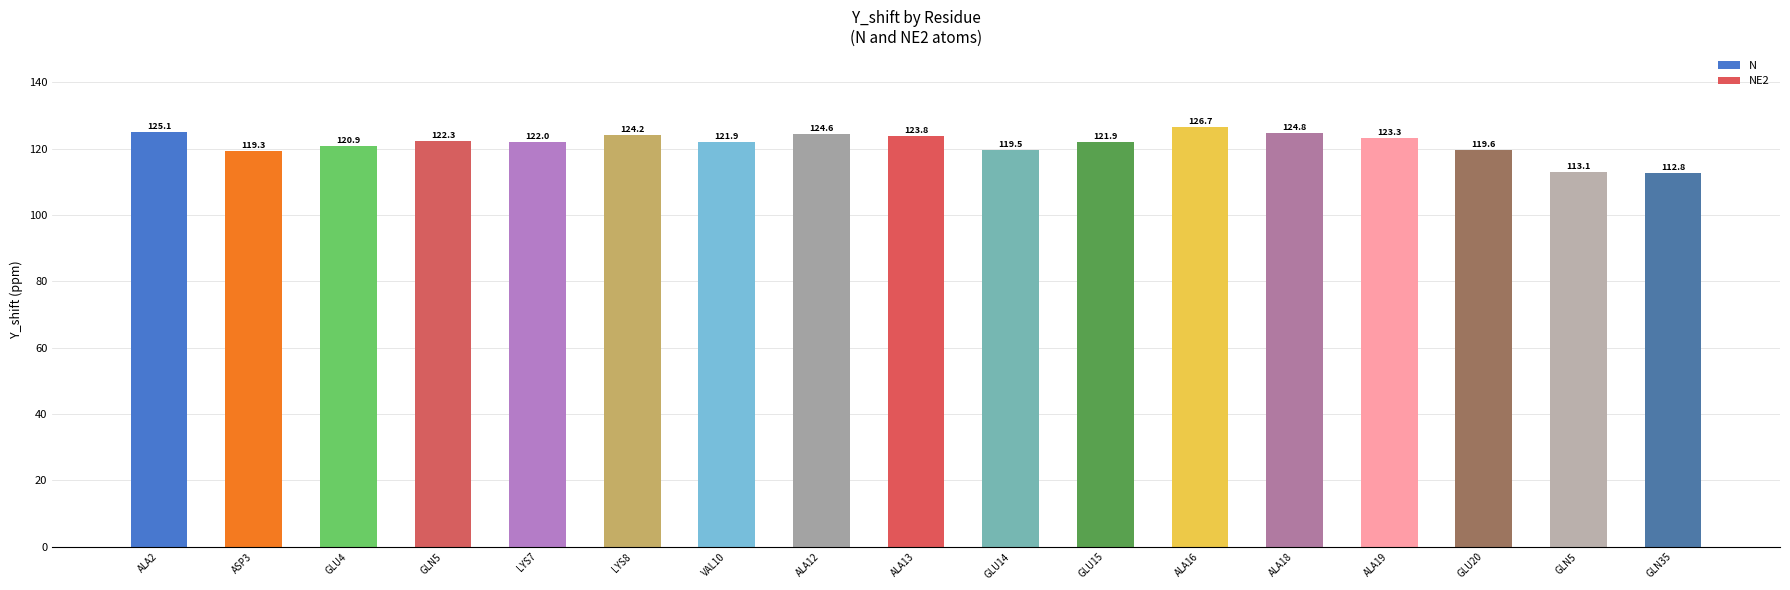

Which label corresponds to the smallest value in the chart?

GLN35